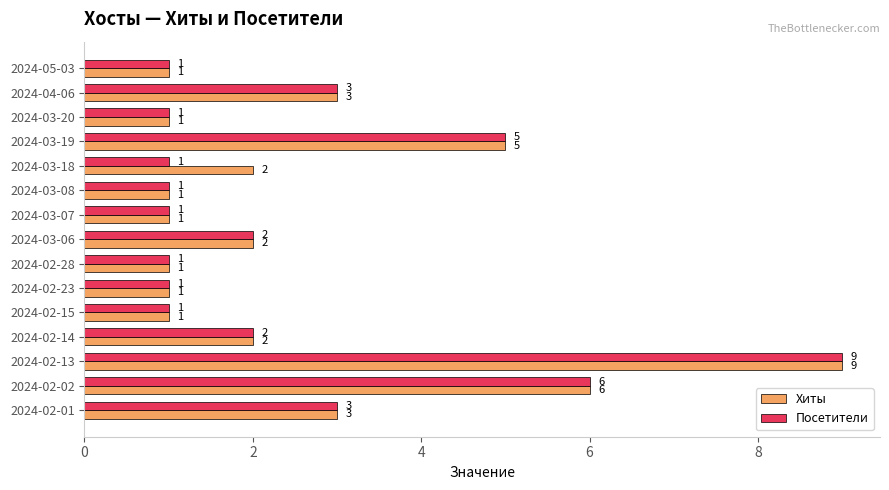

Rank the series at 2024-03-18 from lowest to highest value.

Посетители, Хиты